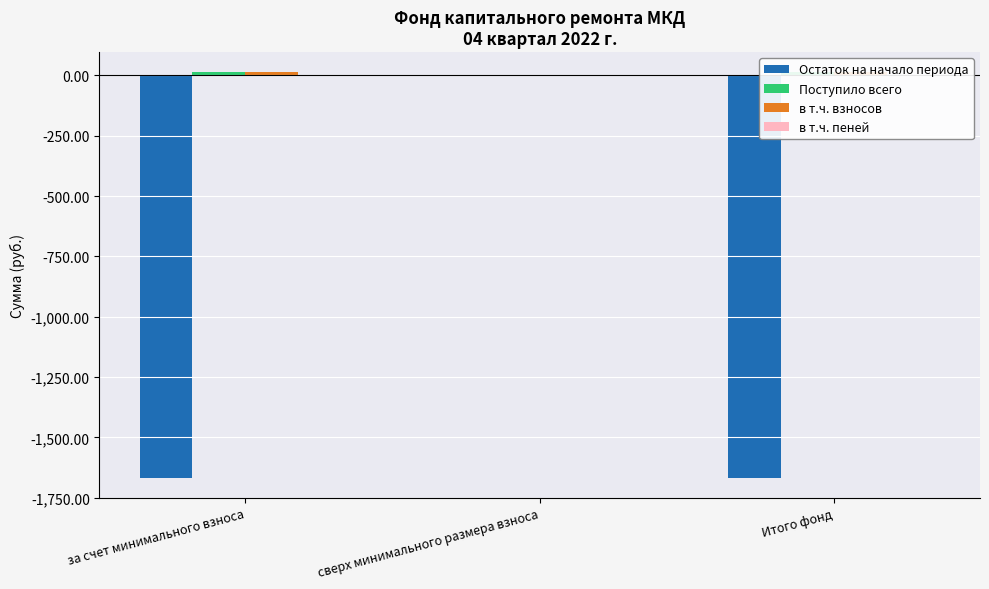

At which label is в т.ч. взносов closest to 6?

сверх минимального размера взноса